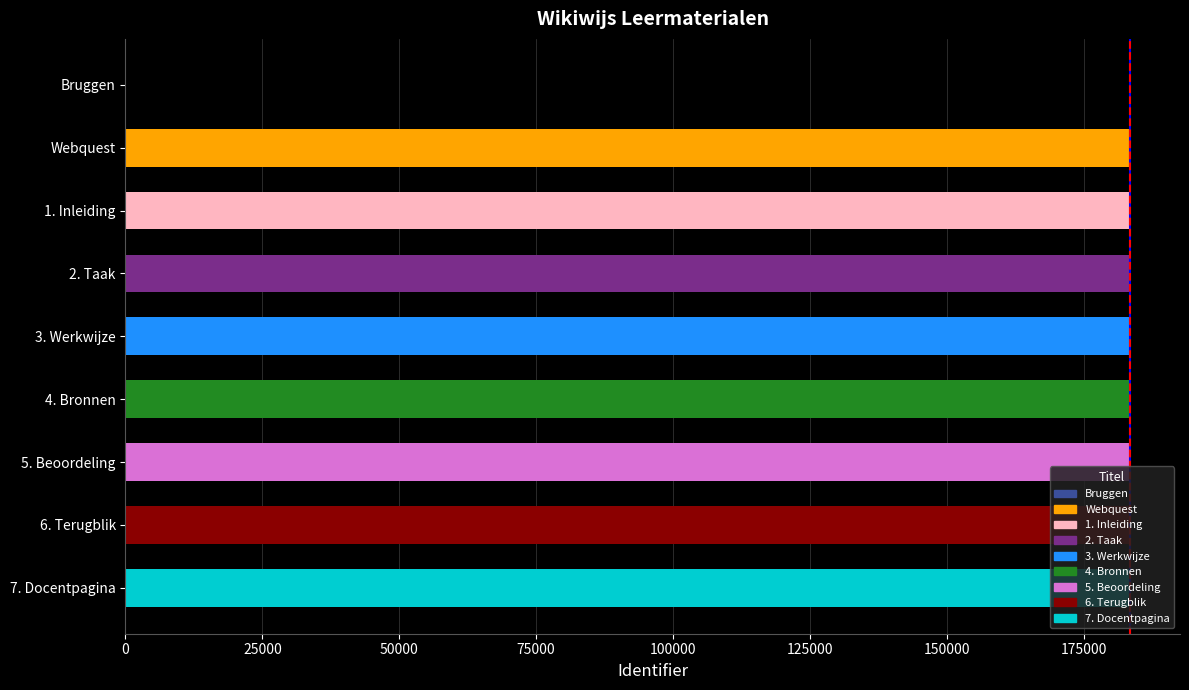

What is the greatest value displayed?

183447